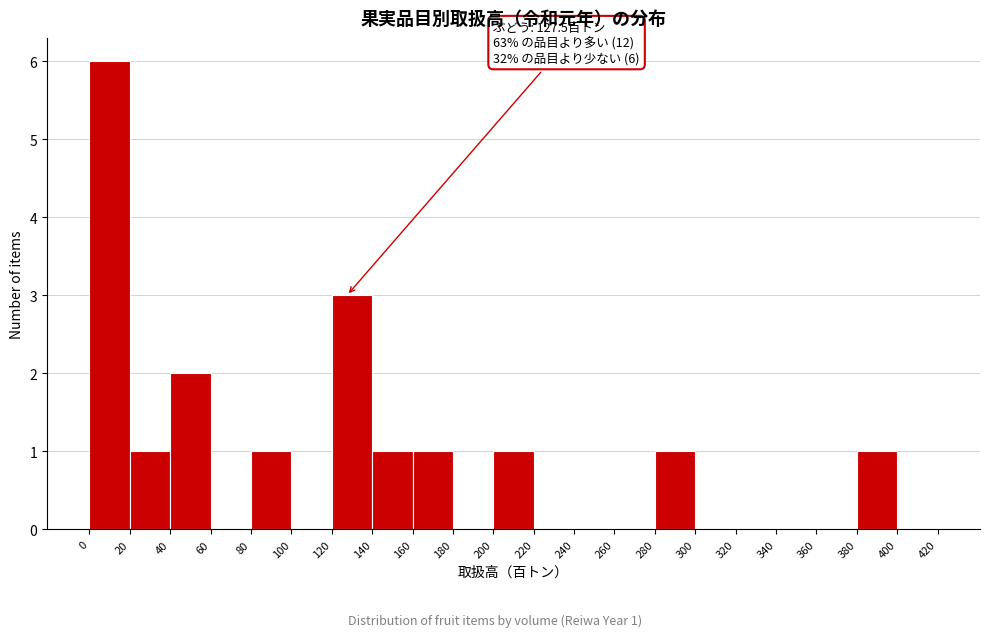

Over which range of the x-axis is the bar tallest?

0 to 20